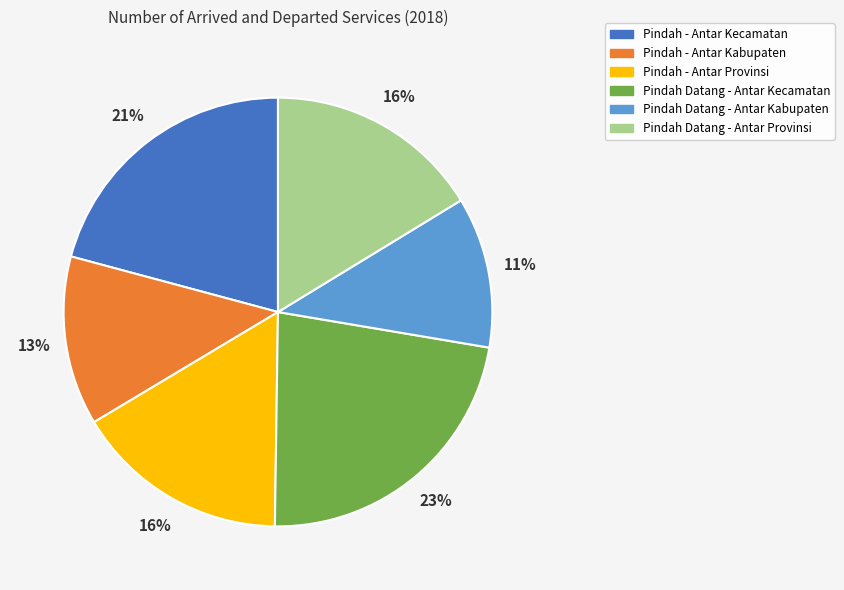

Which slice is the largest?

Pindah Datang - Antar Kecamatan